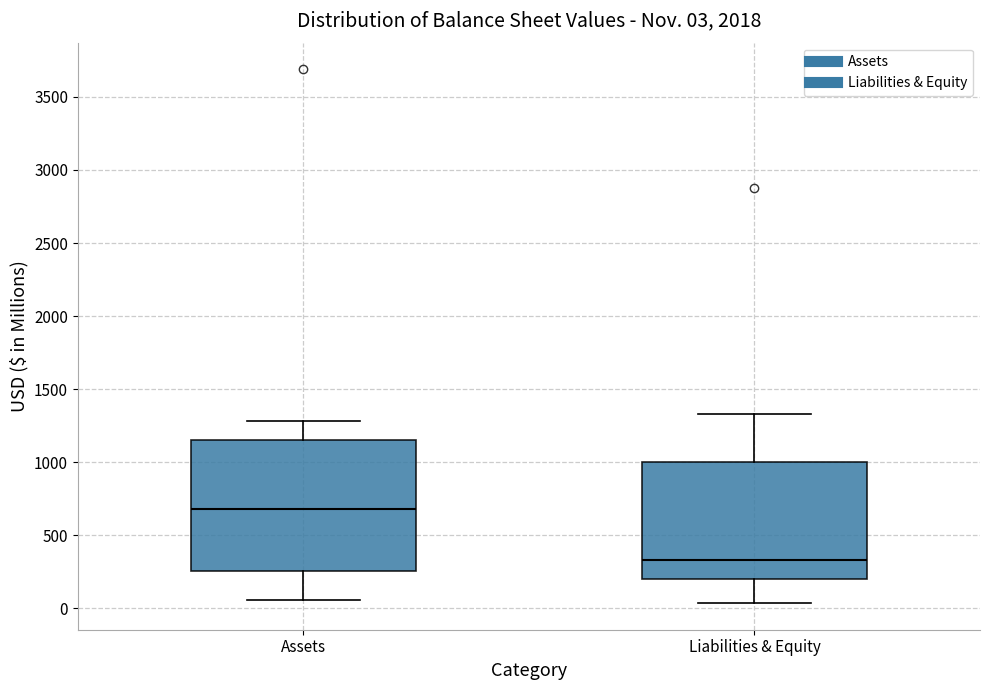

Which box has the lowest median line?

Liabilities & Equity